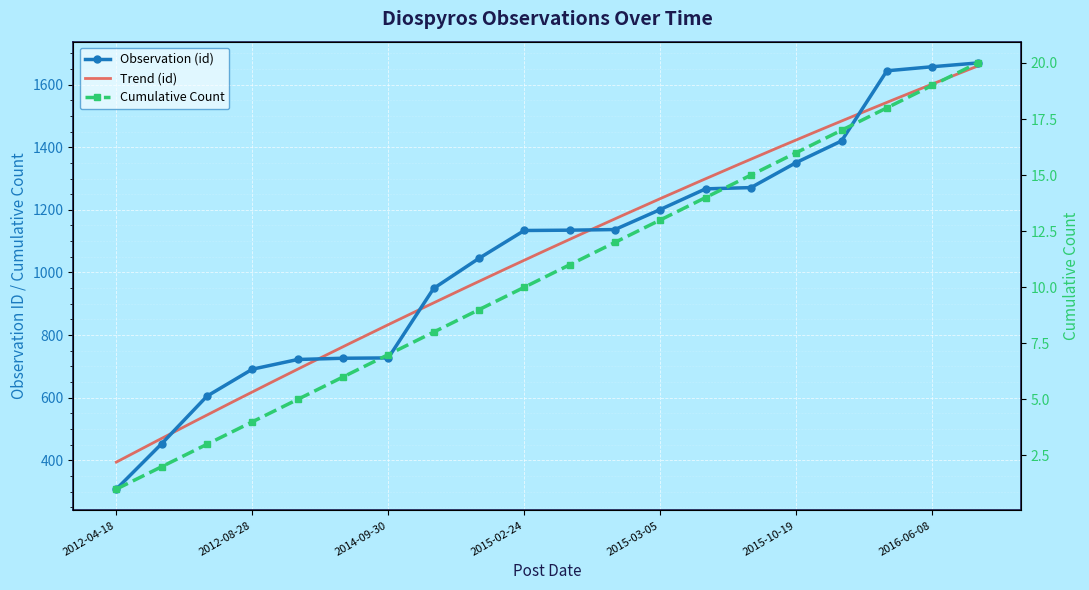

Rank the categories by value from highest to lowest.

2016-06-30, 2016-06-08, 2016-05-21, 2015-12-29, 2015-10-19, 2015-07-08, 2015-07-06, 2015-03-05, 2015-02-24, 2015-02-24, 2015-02-24, 2014-12-12, 2014-11-29, 2014-09-30, 2013-11-18, 2013-05-29, 2012-08-28, 2012-07-28, 2012-07-28, 2012-04-18